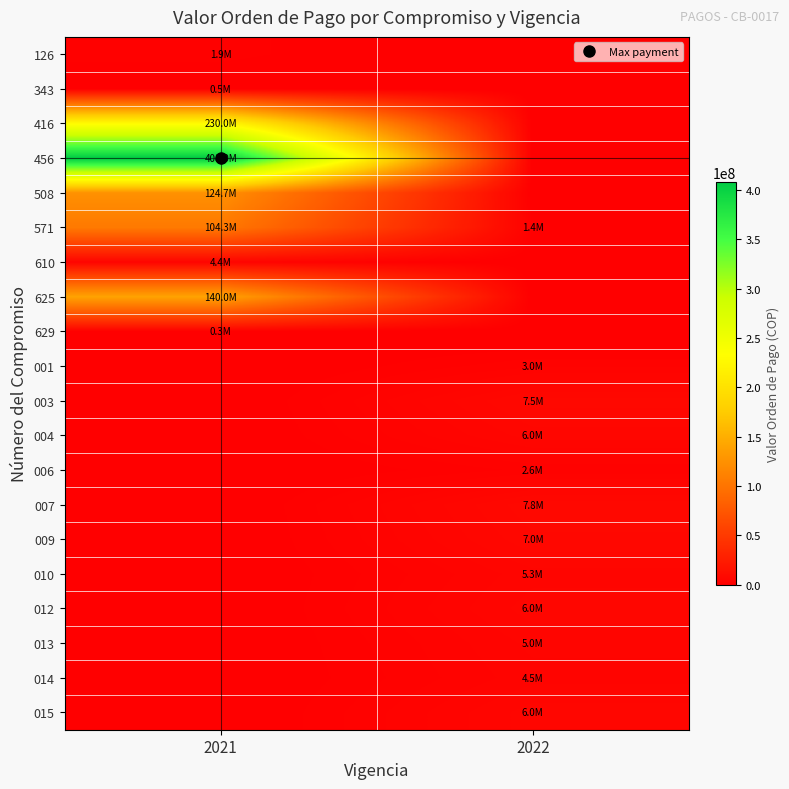

Rank the series at 2021 from highest to lowest value.

456, 416, 625, 508, 571, 610, 126, 343, 629, 001, 003, 004, 006, 007, 009, 010, 012, 013, 014, 015